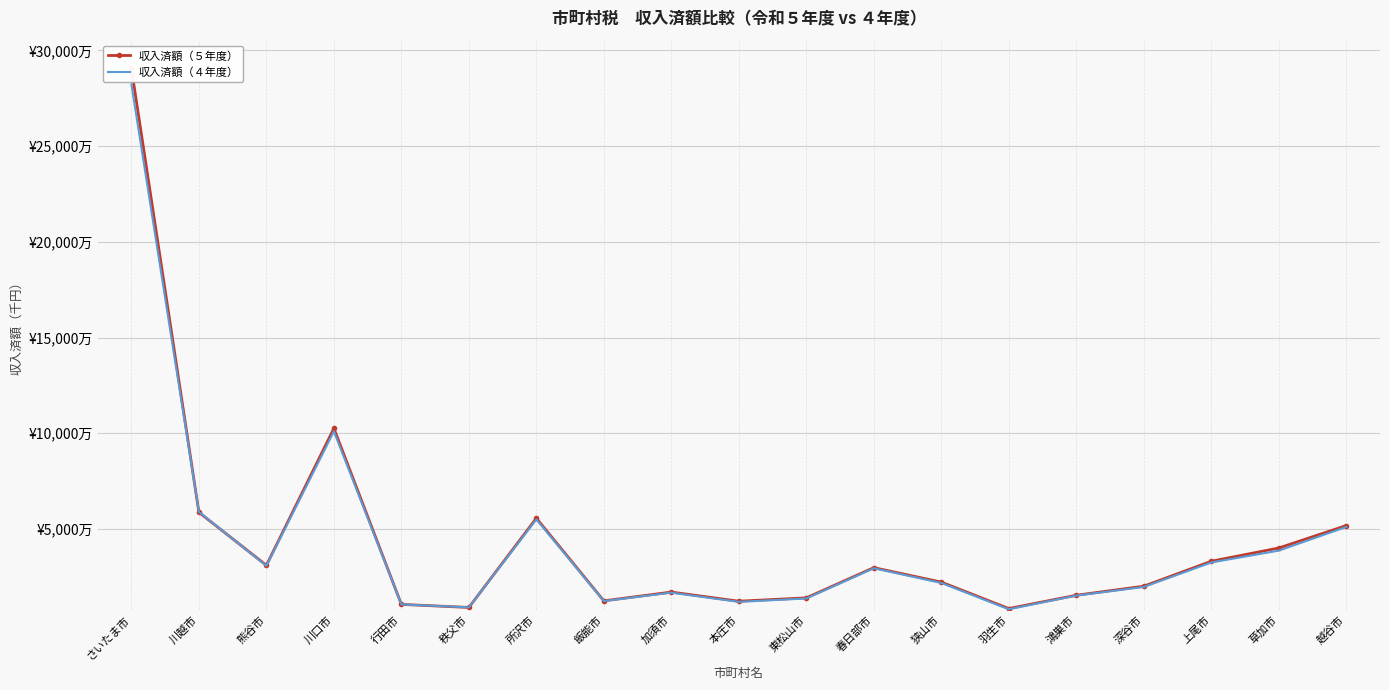

What is the greatest value displayed?

290530147